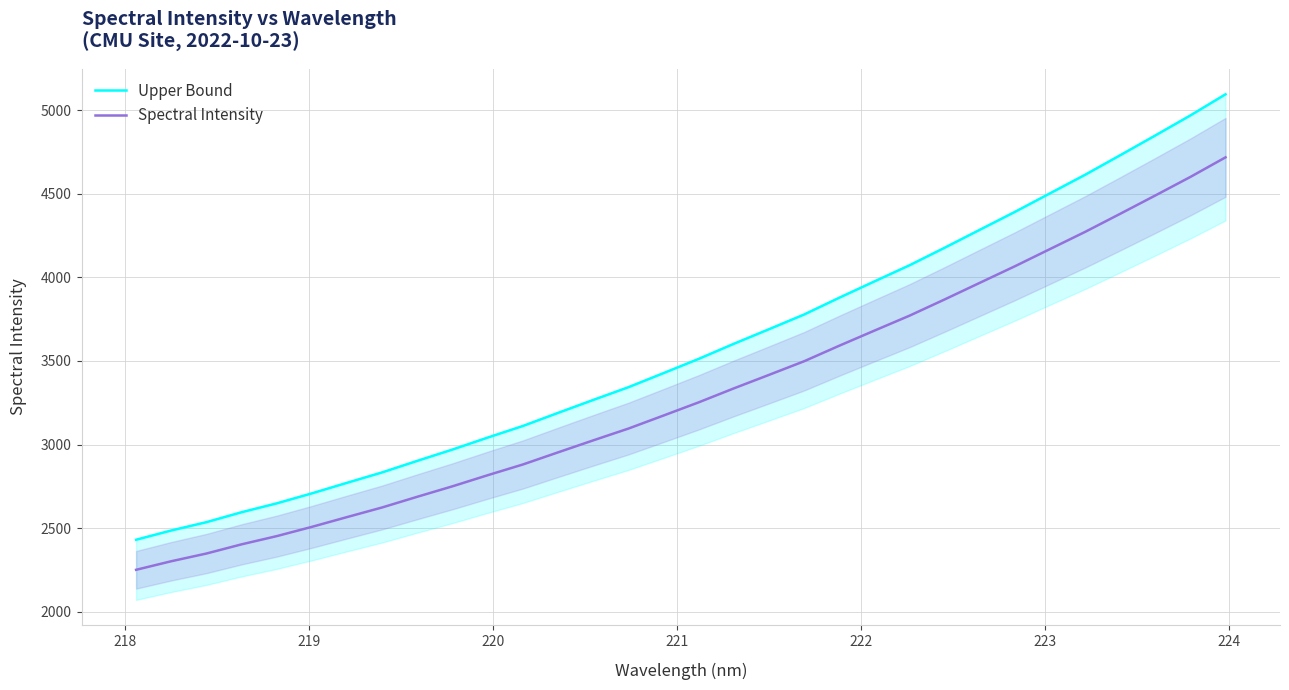

What is the maximum value for Spectral Intensity?

4718.5